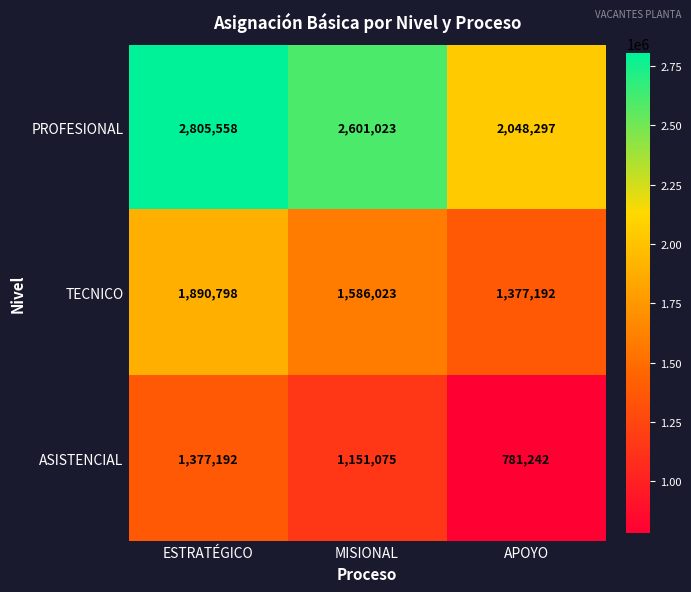

What is the total value across all series at ESTRATÉGICO?

6073548